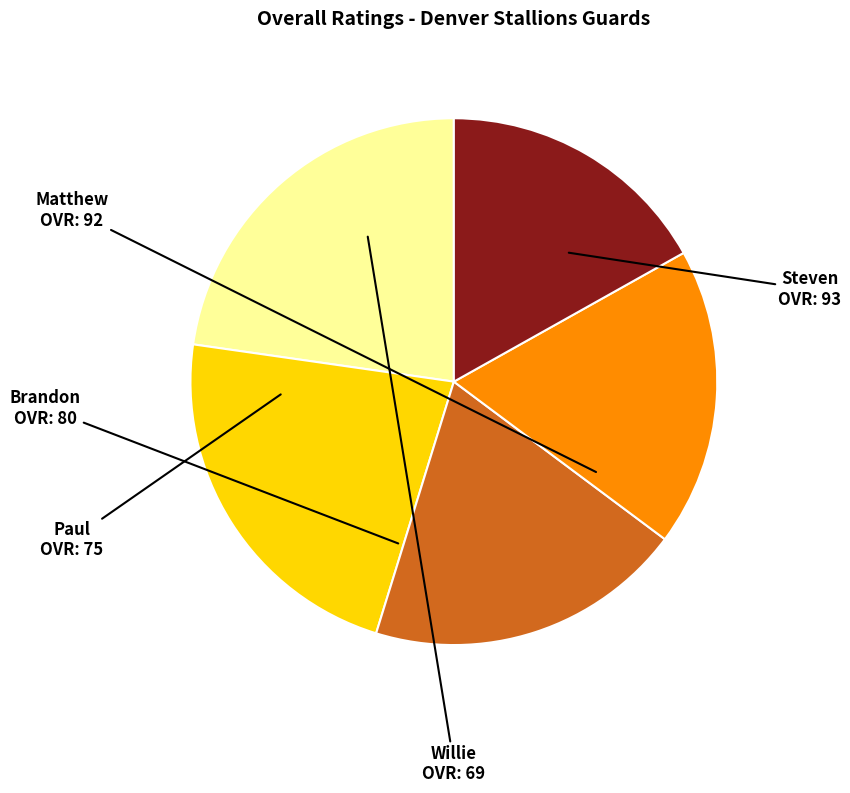

How many segments does this pie chart have?

5